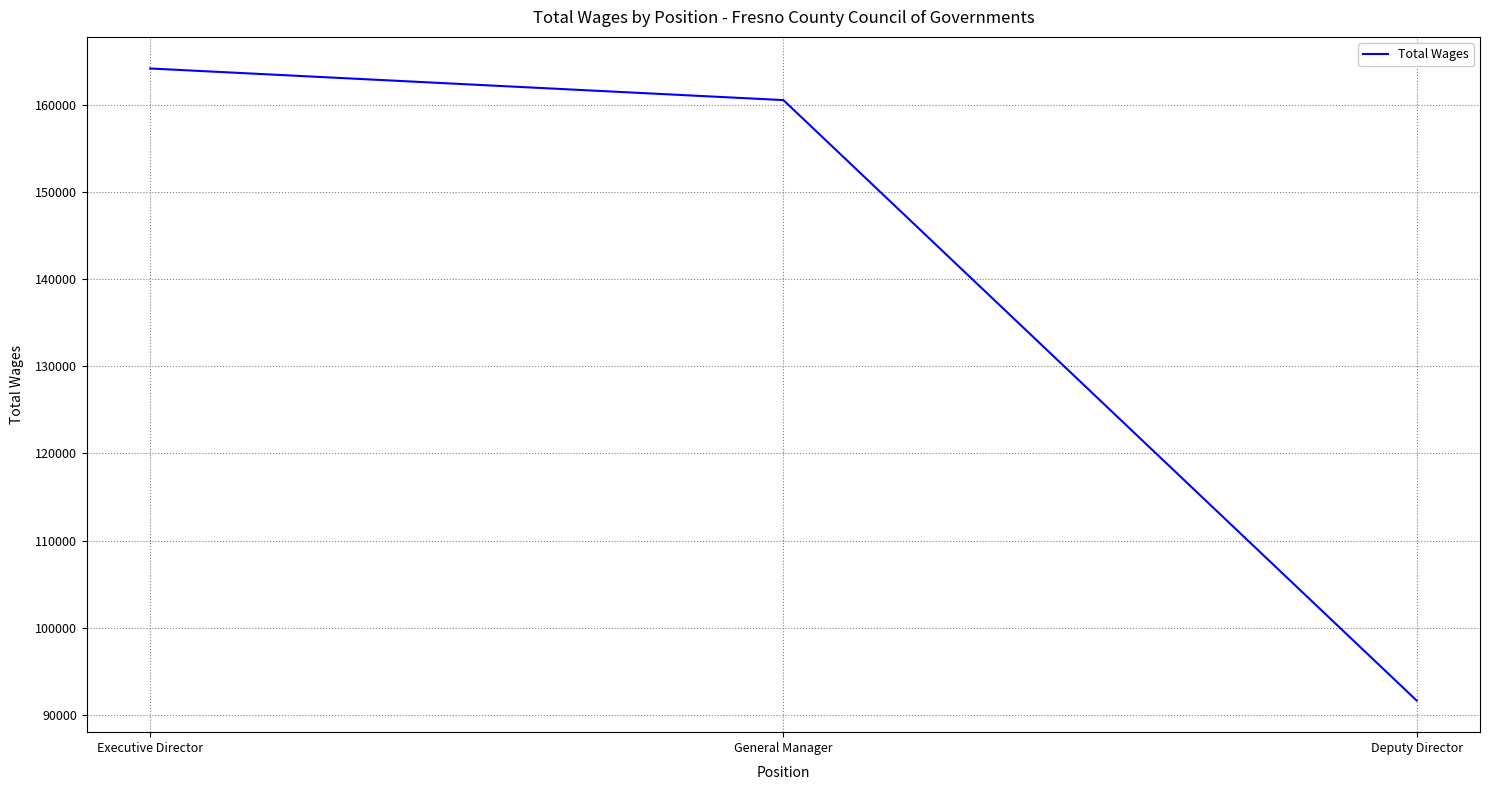

The chart shows a value of 62039 at General Manager. True or false?

False